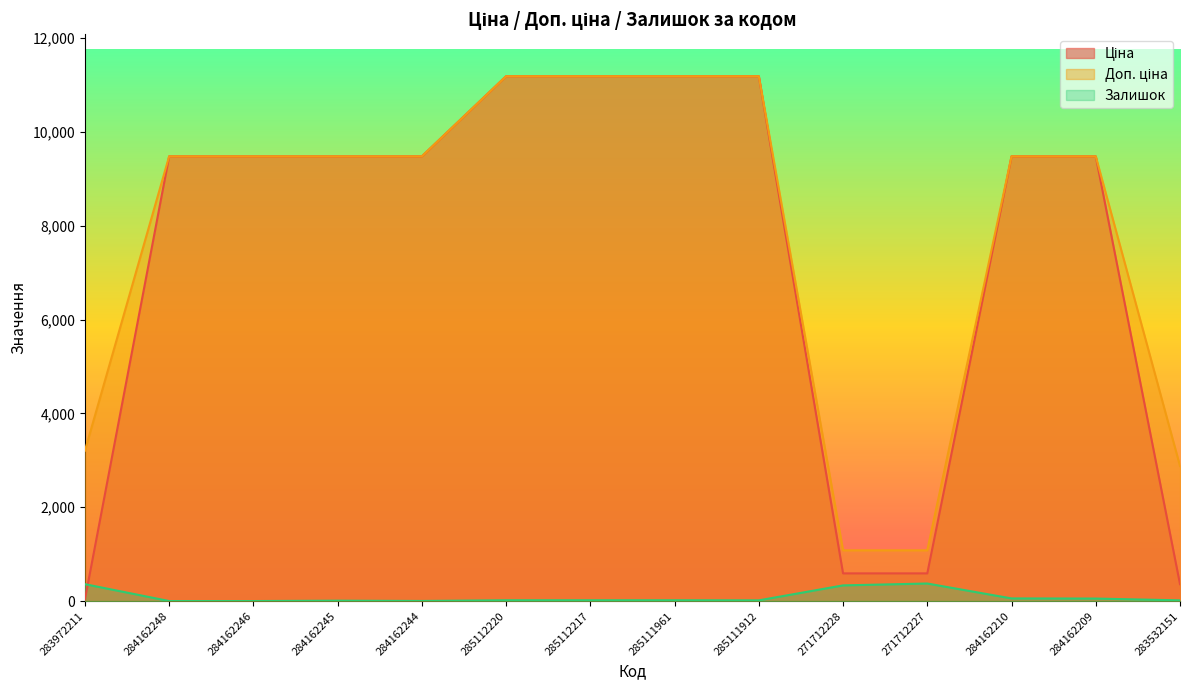

List the series in order of their peak value, lowest first.

Залишок, Ціна, Доп. ціна